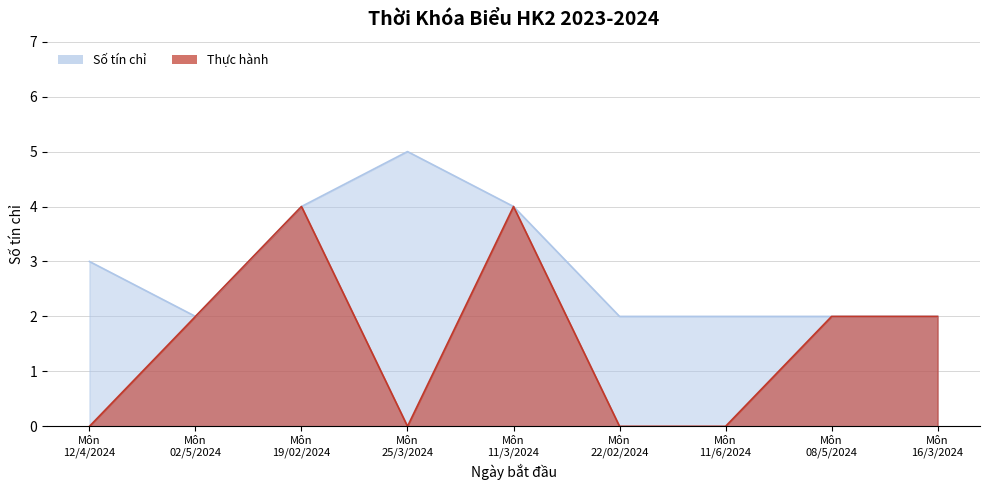

True or false: Số tín chỉ and Thực hành intersect in this chart.

False